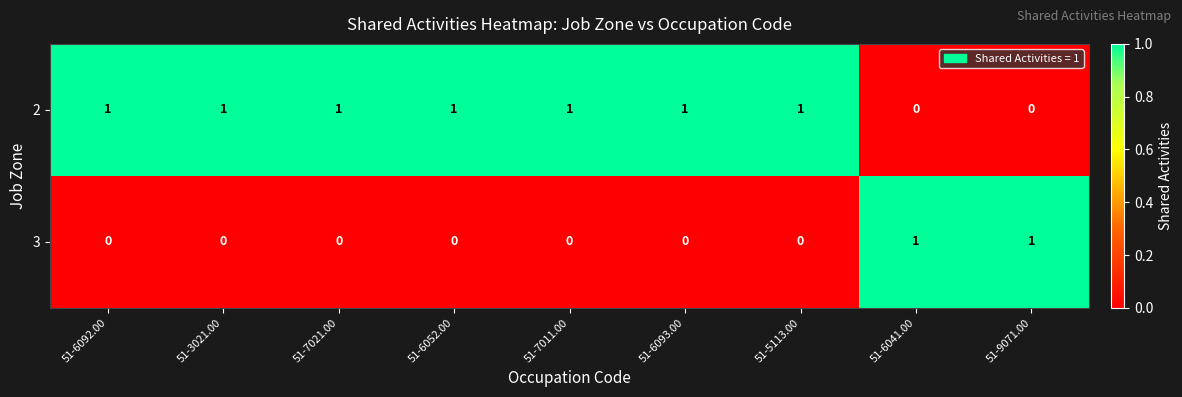

List the series in order of their overall mean, lowest first.

3, 2